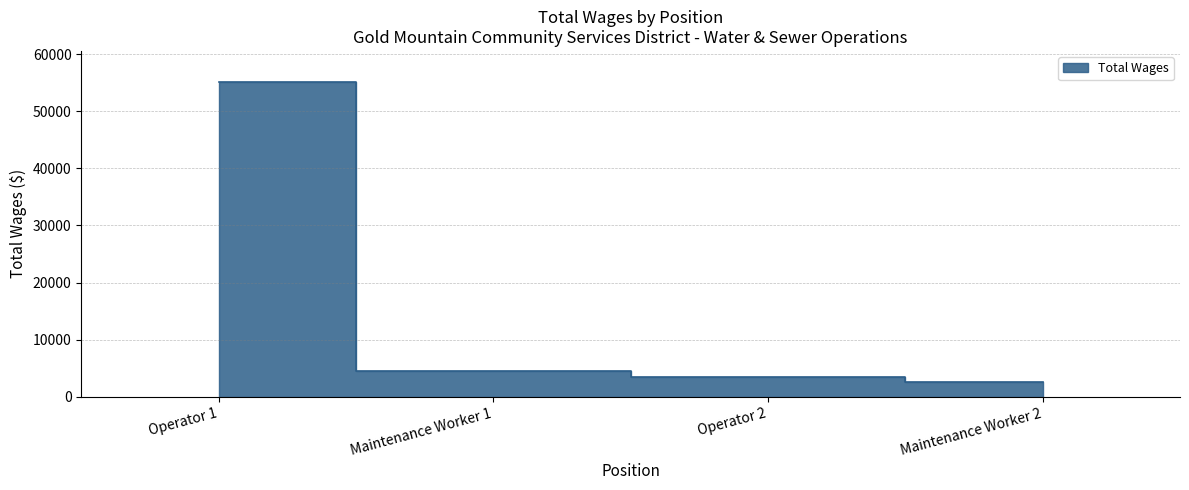

Rank the categories by value from highest to lowest.

Operator 1, Maintenance Worker 1, Operator 2, Maintenance Worker 2